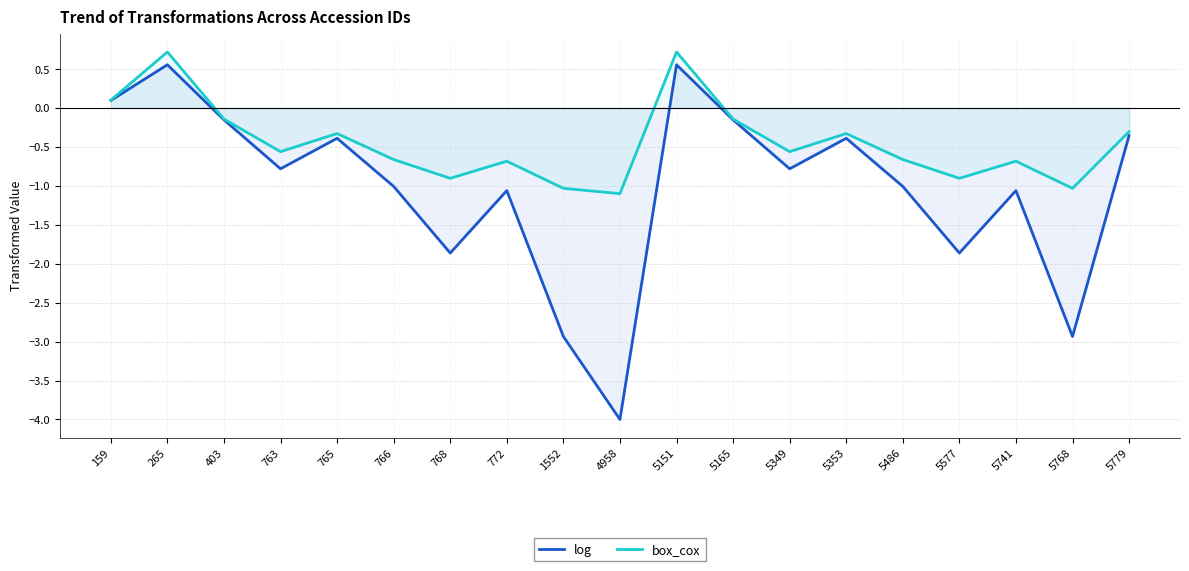

Which category has the highest value across all series?

265